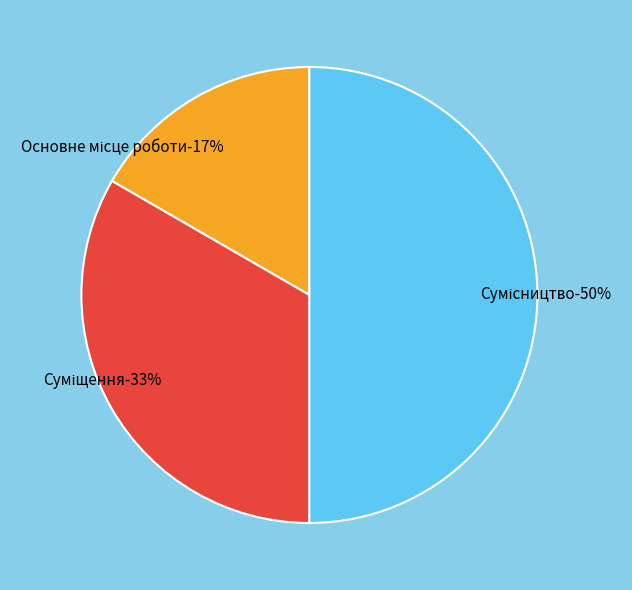

How many slices are in this pie chart?

3